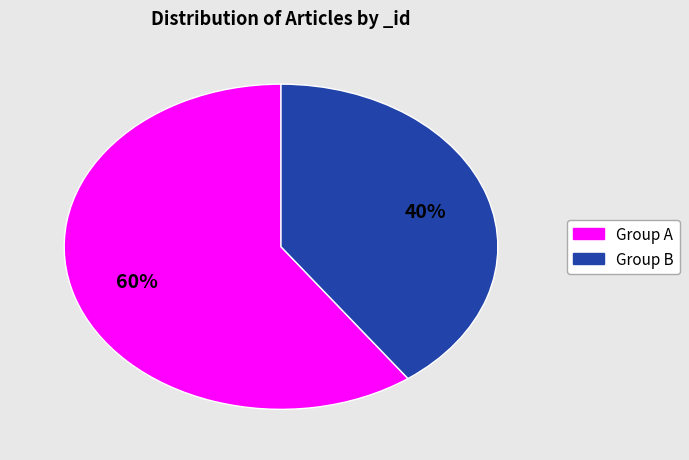

Is there any slice that represents more than half of the pie?

Yes